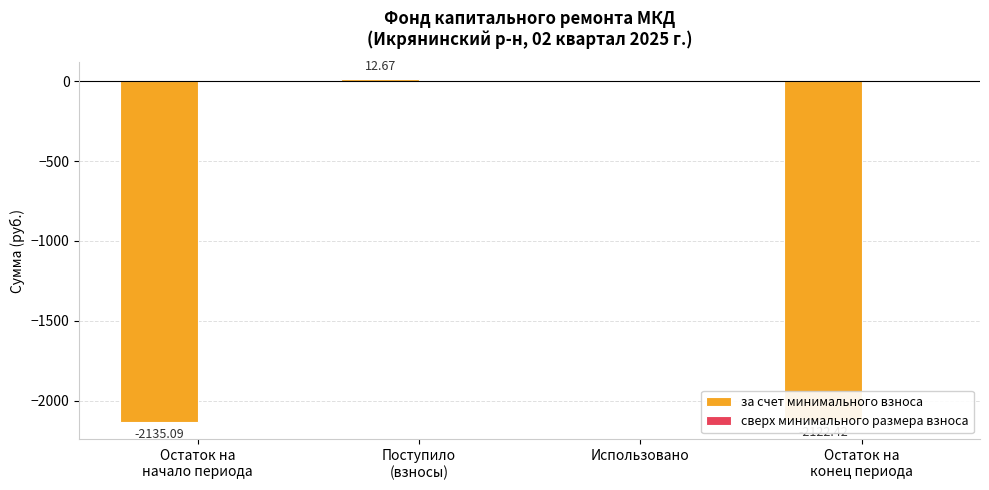

What is the sum of all values?

-4244.8